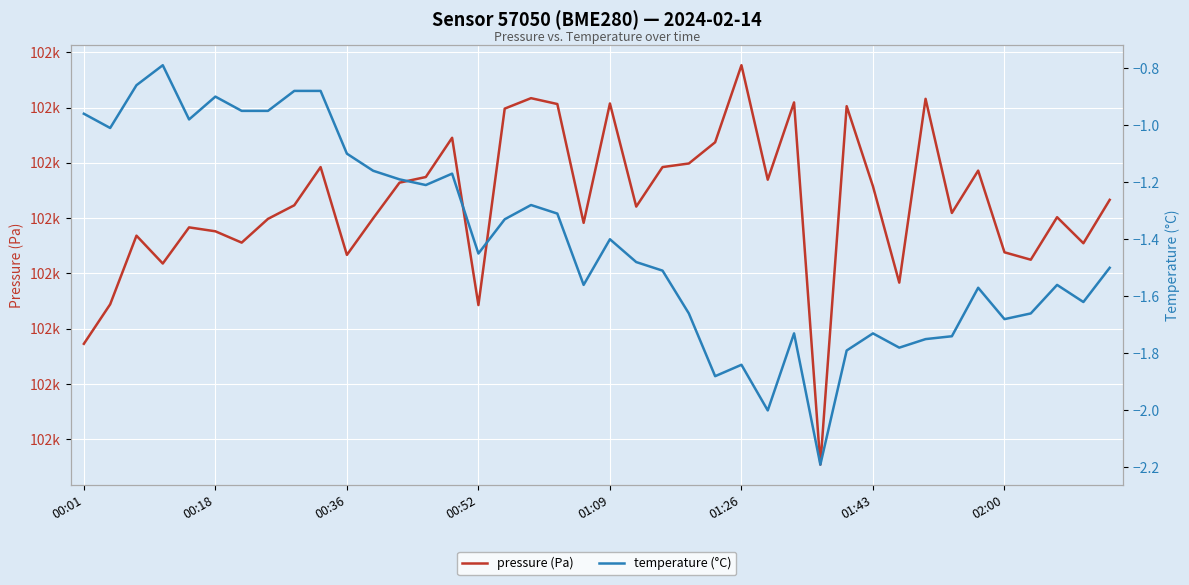

Is it true that temperature (°C) equals -0.9 at 9?

True